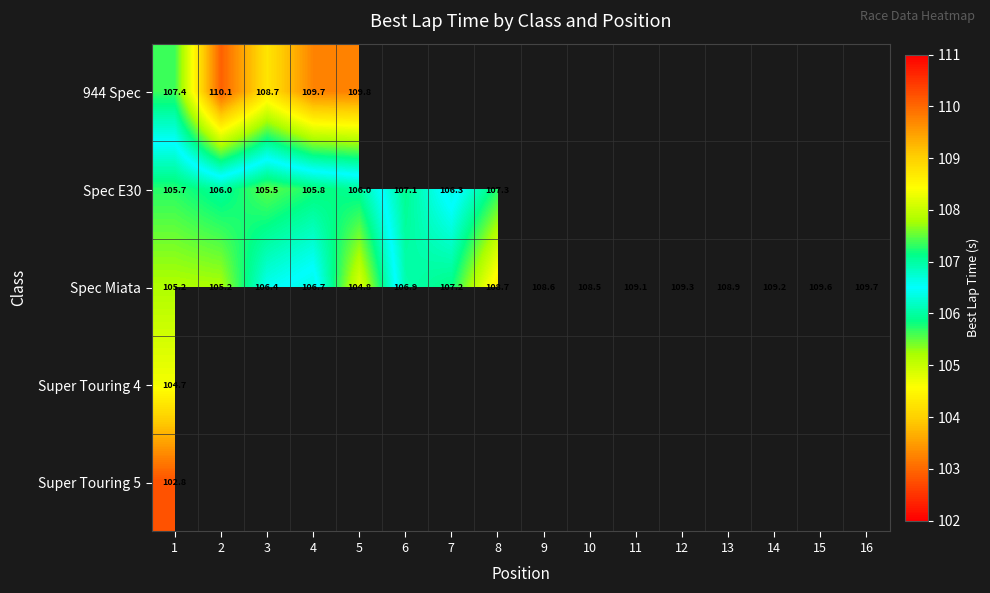

Which series changed the most between 4 and 12?

Spec Miata